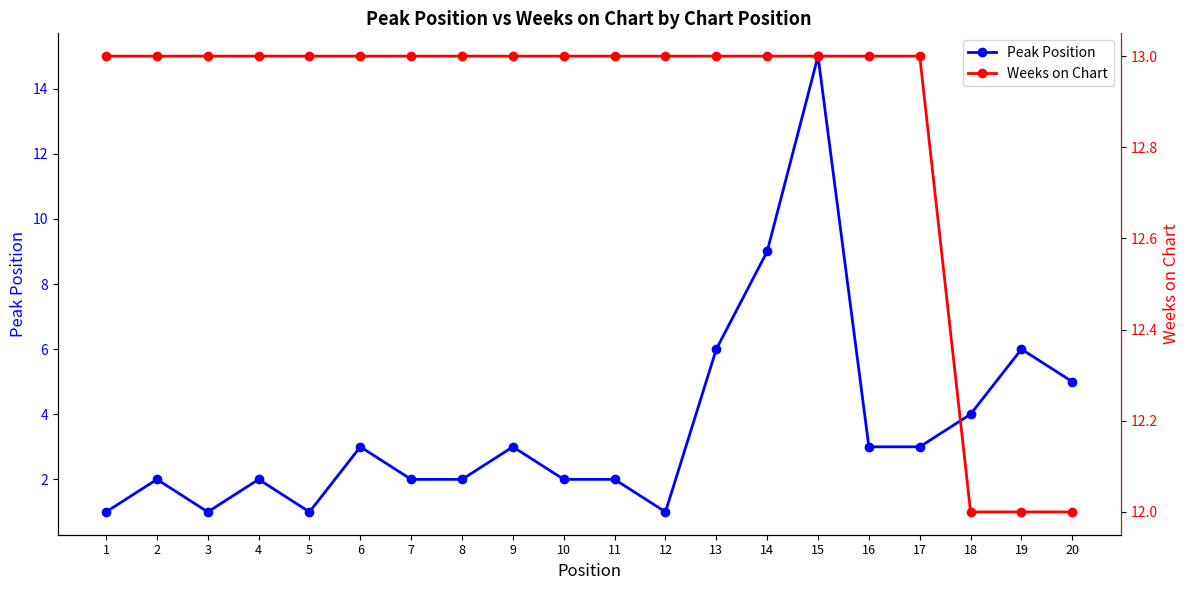

Between 7 and 10, which series saw the biggest shift?

Peak Position